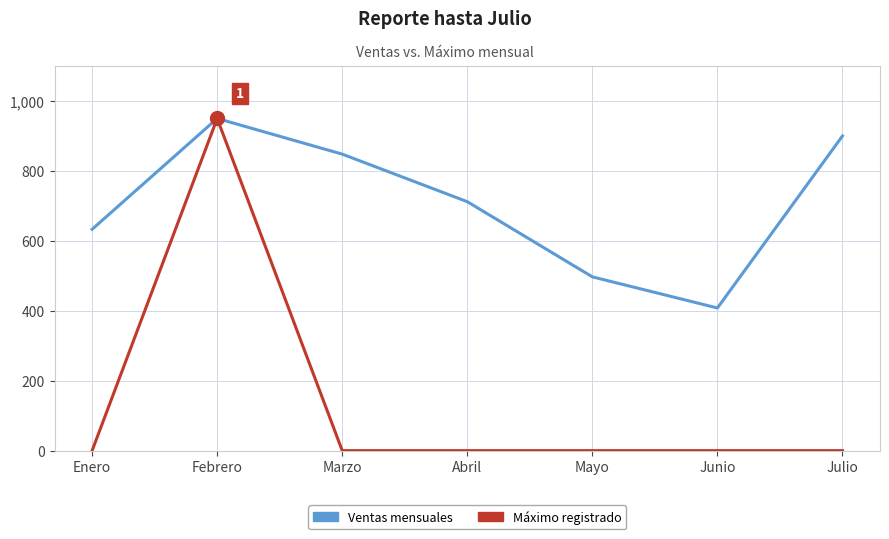

At which category is the sum across all series the highest?

Febrero